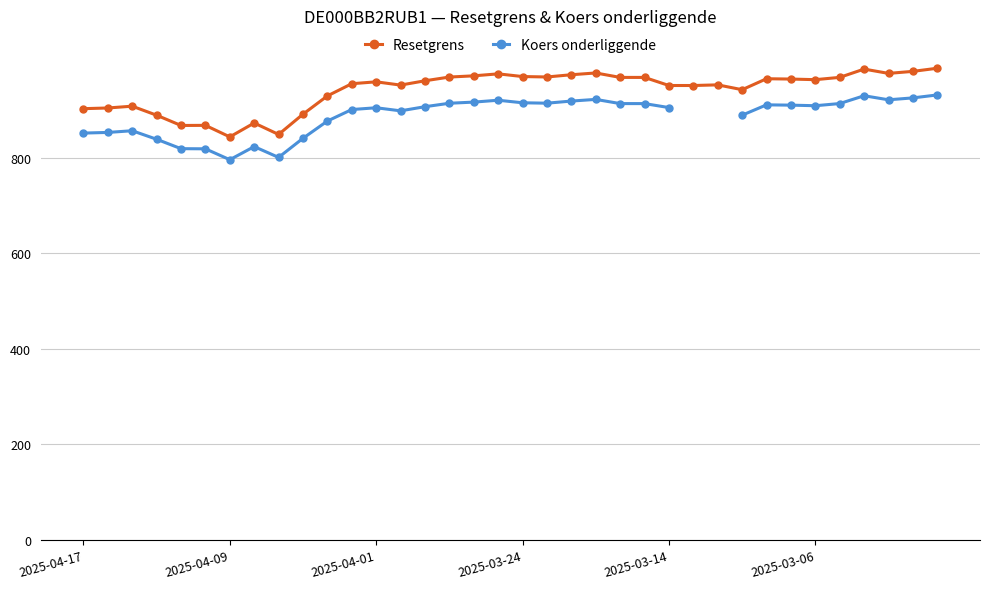

True or false: Resetgrens has more than 2 points higher than both neighbors.

True